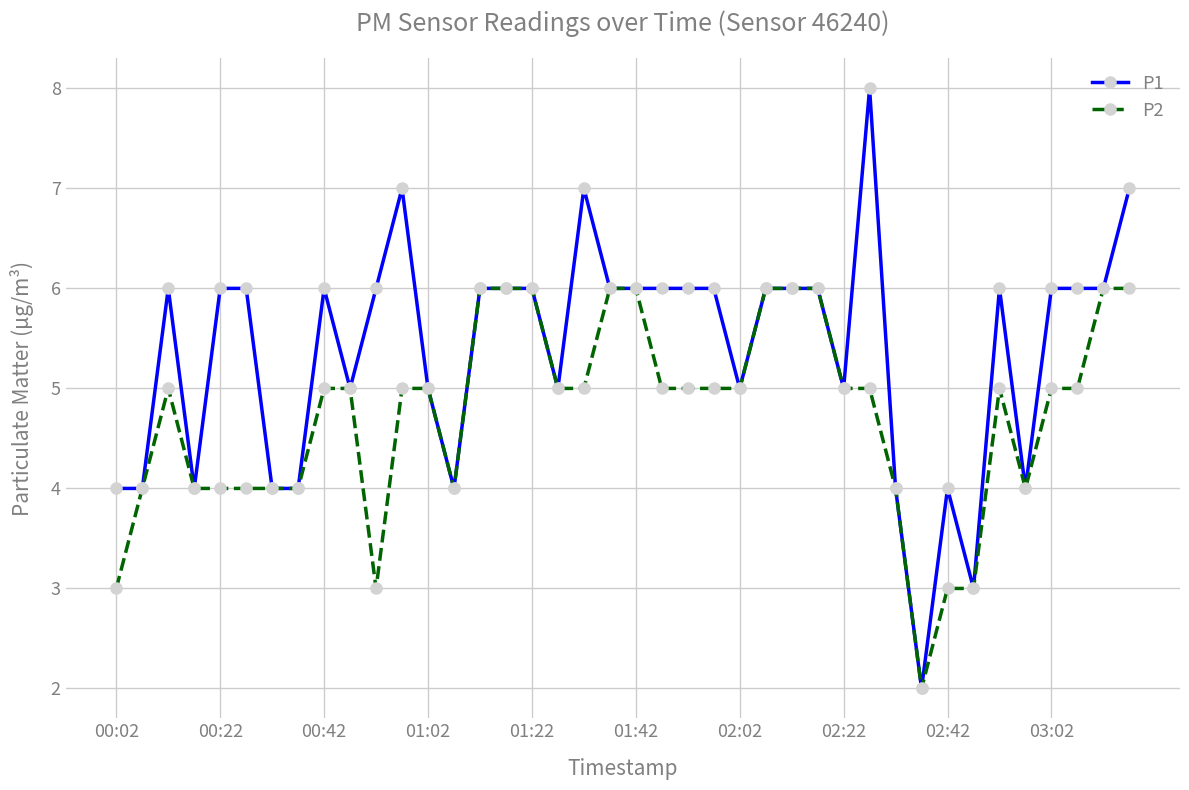

Which series has the largest total across all categories?

P1